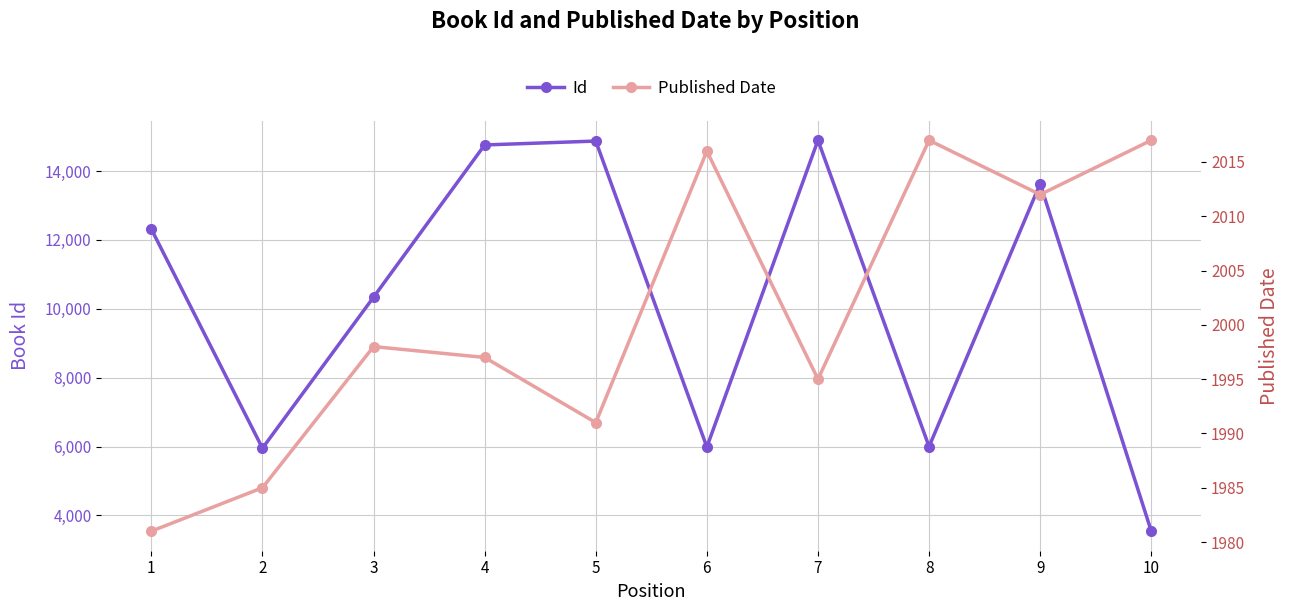

At which label does Id reach its peak?

7